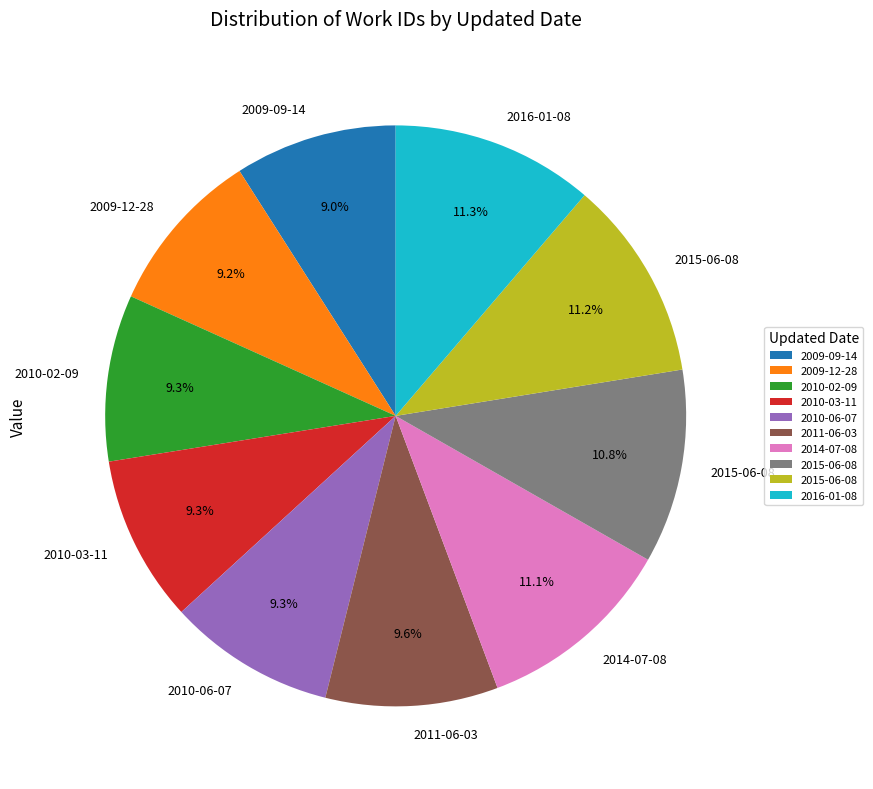

Is there any slice that represents more than half of the pie?

No